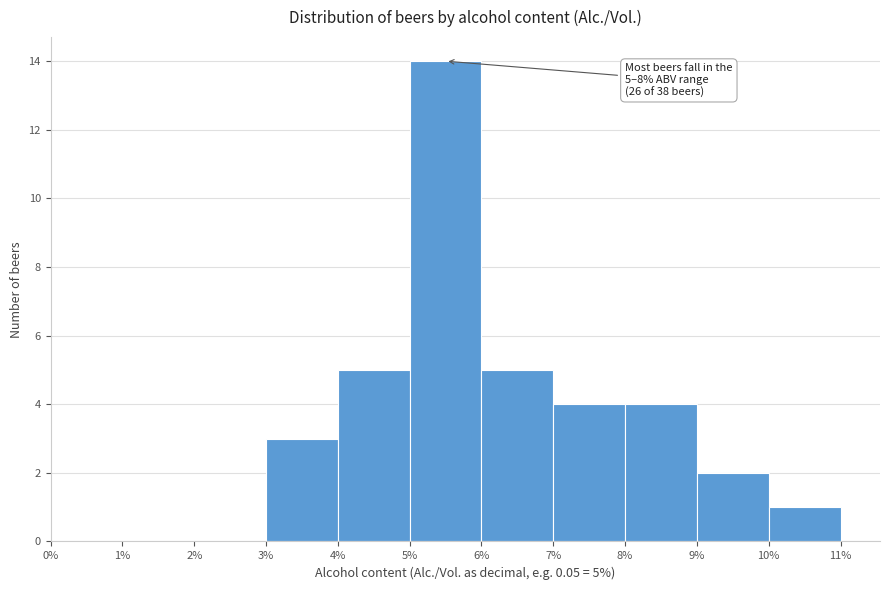

Which range on the x-axis has the tallest bar?

5% to 6%